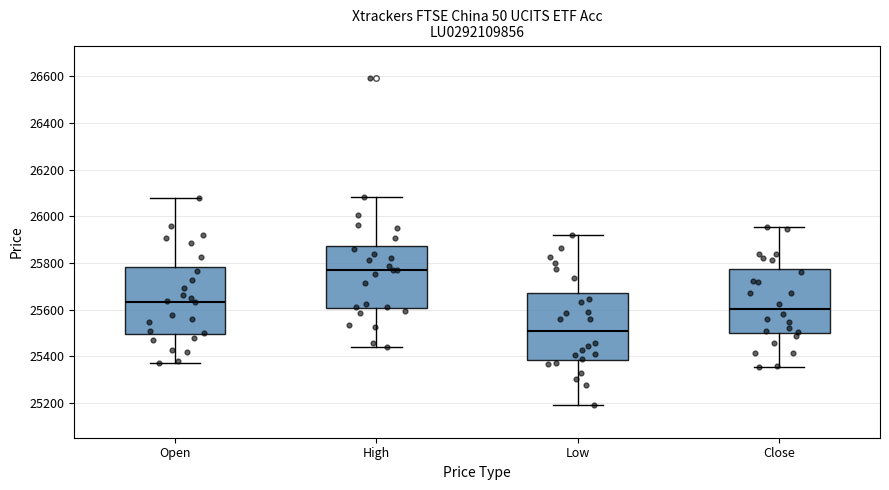

Reading left to right, transcribe this box plot: for each box, give where its median line is, the range the box spans, and where its two whiskers end, as read against the y-axis. The values are not printed on the chart, so give them approximately, as read against the axis.

Open: median 25640, box 25500 to 25780, whiskers 25380 to 26080
High: median 25780, box 25600 to 25880, whiskers 25440 to 26080
Low: median 25500, box 25380 to 25680, whiskers 25200 to 25920
Close: median 25600, box 25500 to 25780, whiskers 25360 to 25960